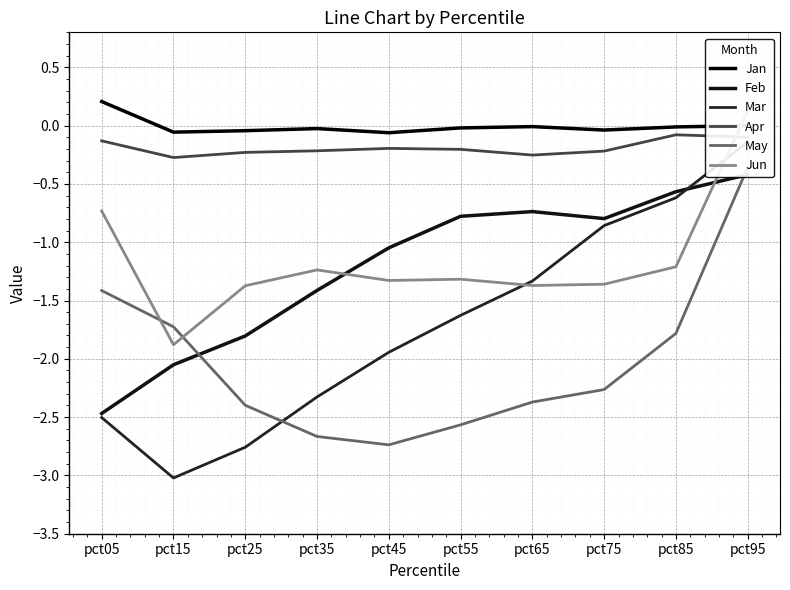

At which label does May reach its peak?

pct95